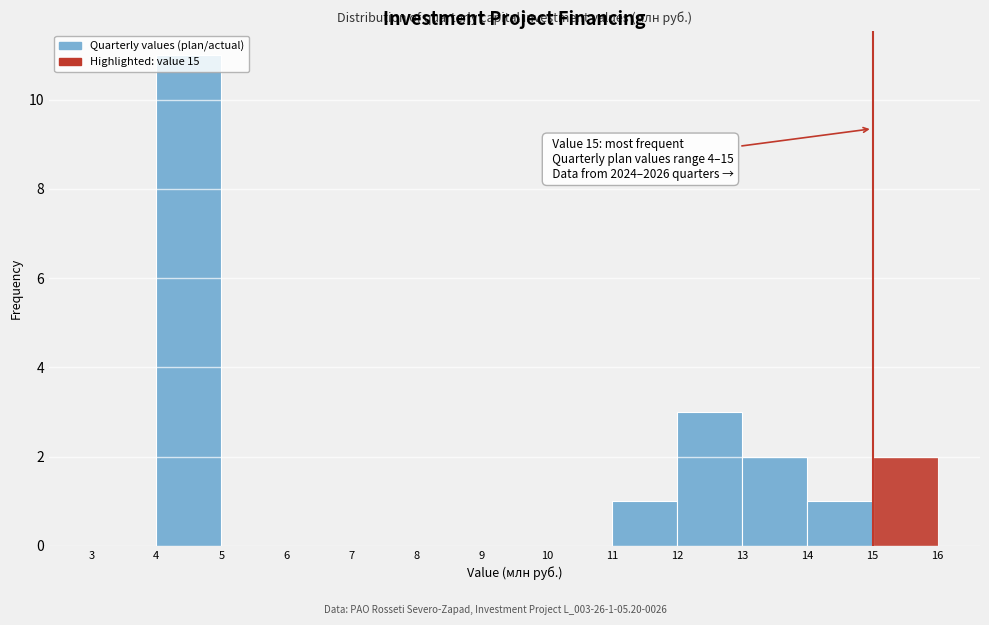

Which range on the x-axis has the tallest bar?

4 to 5